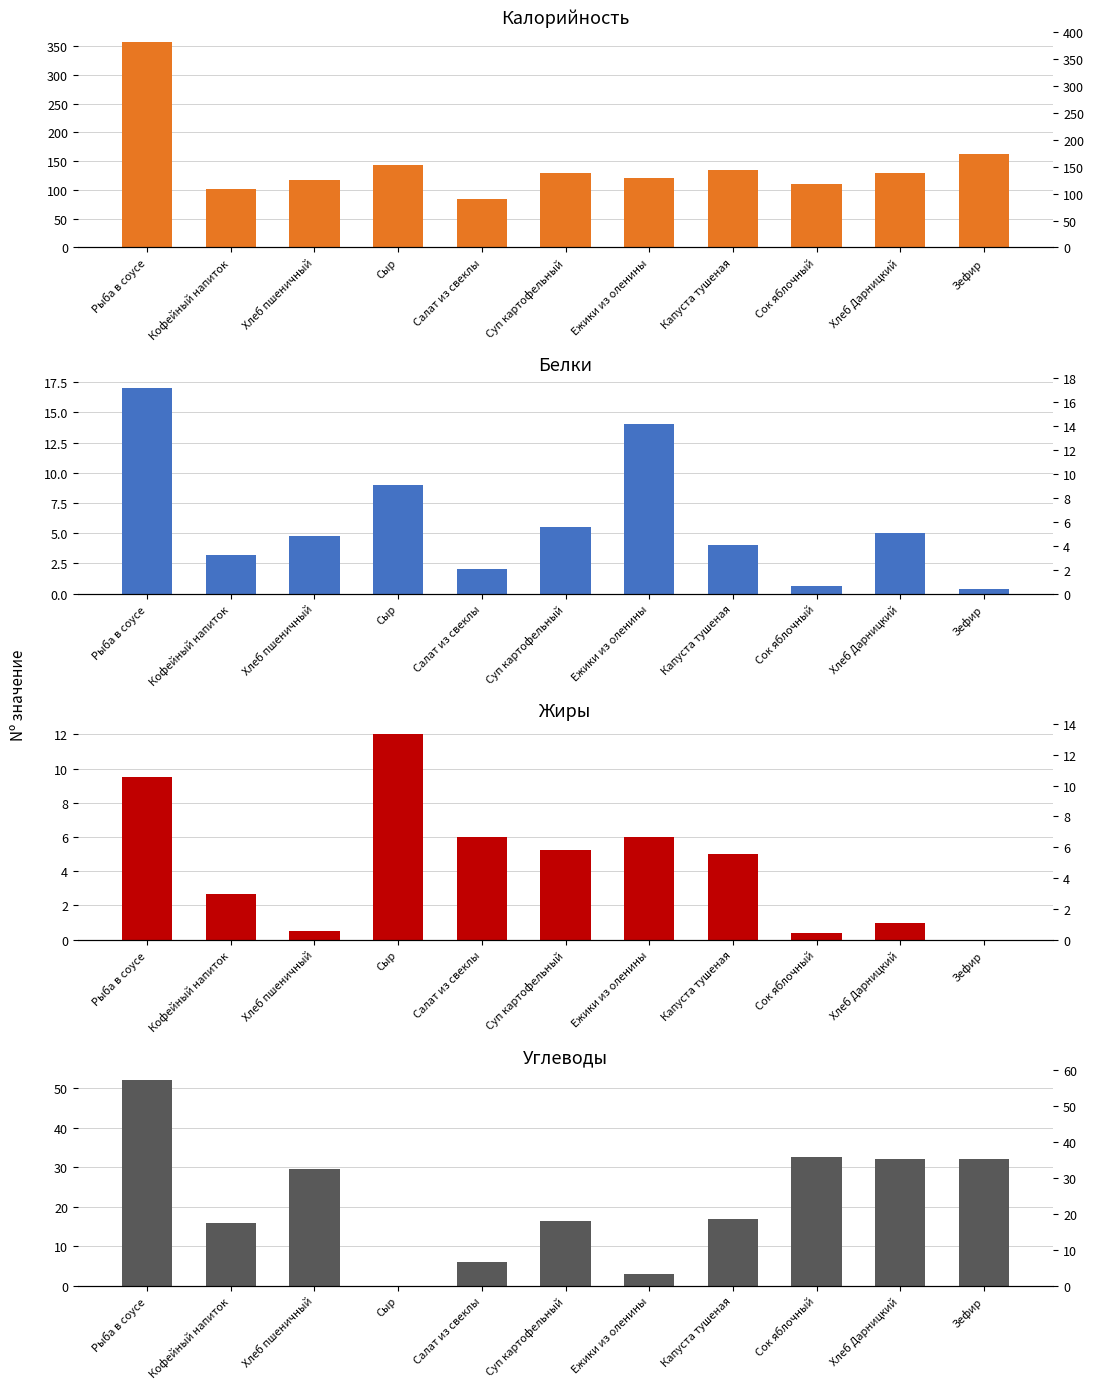

Which category has the highest value in the Белки series?

Рыба в соусе